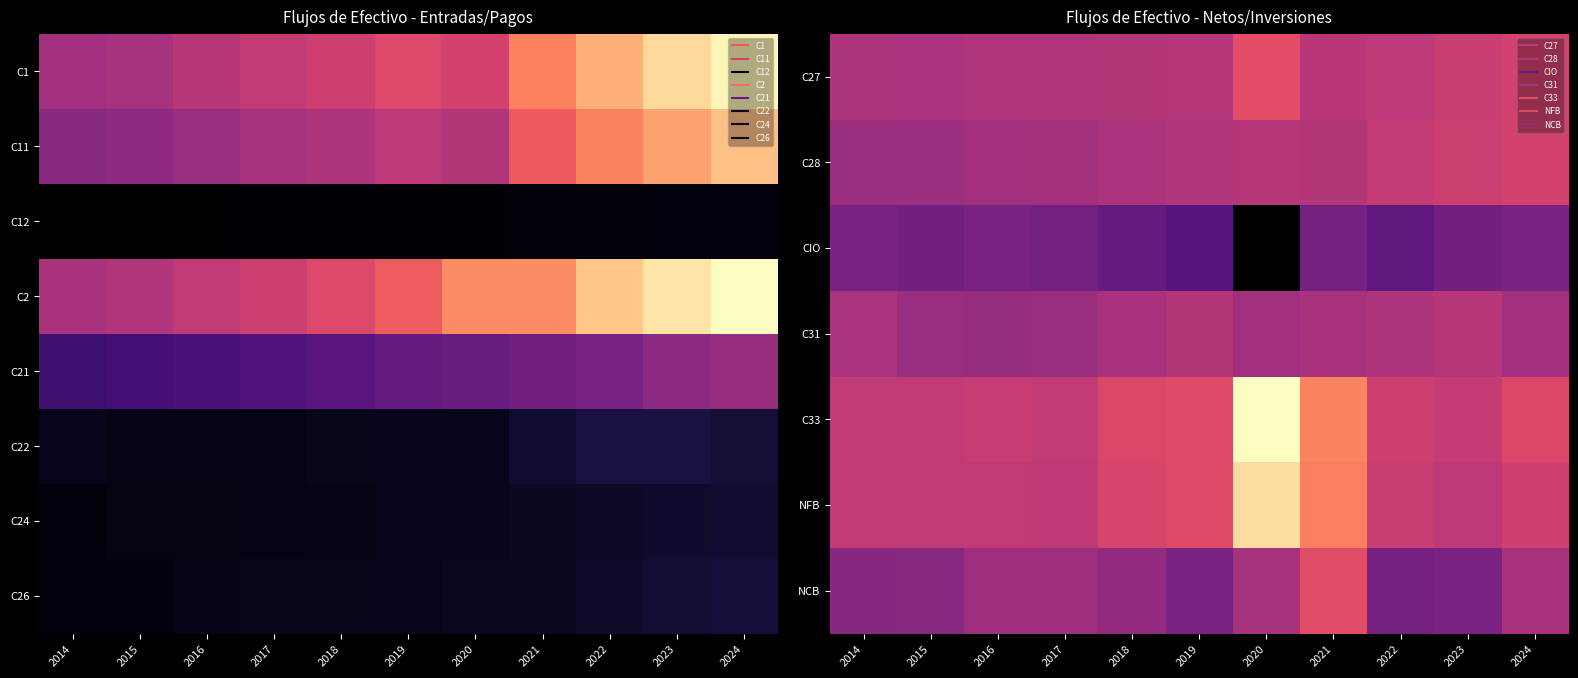

Which label corresponds to the smallest value in the chart?

2020